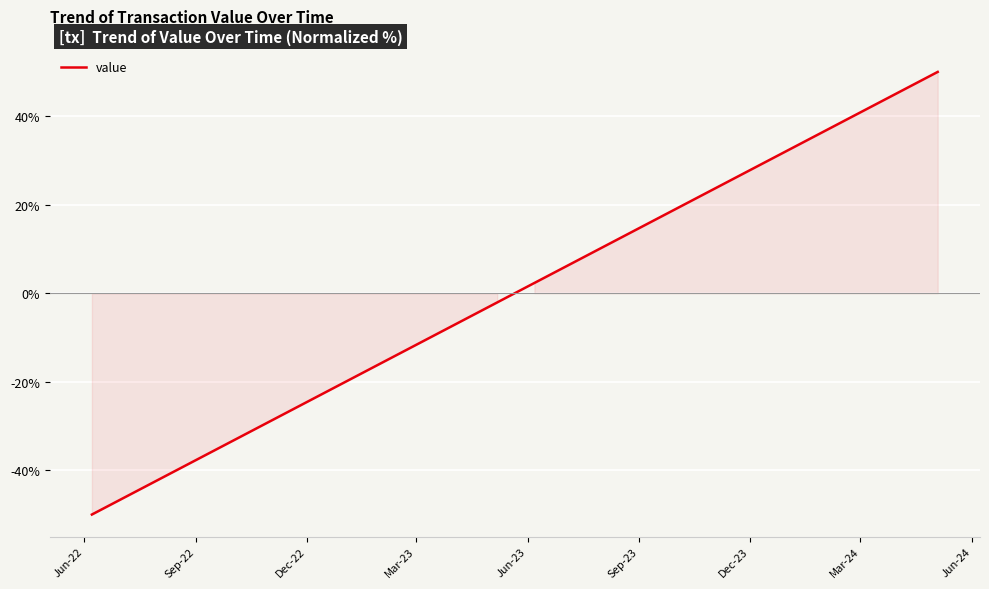

What is the difference between the maximum and minimum values?

100.0